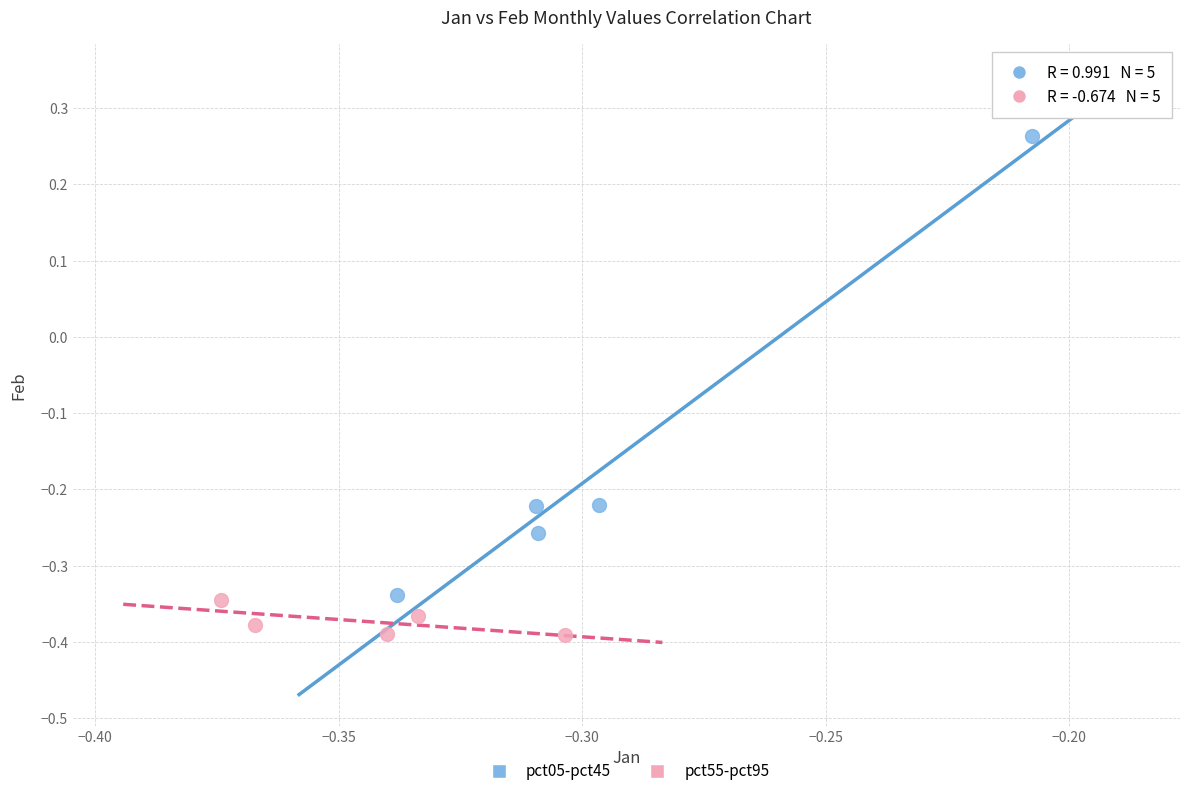

What are all the series names shown in the legend?

pct05-pct45, pct55-pct95